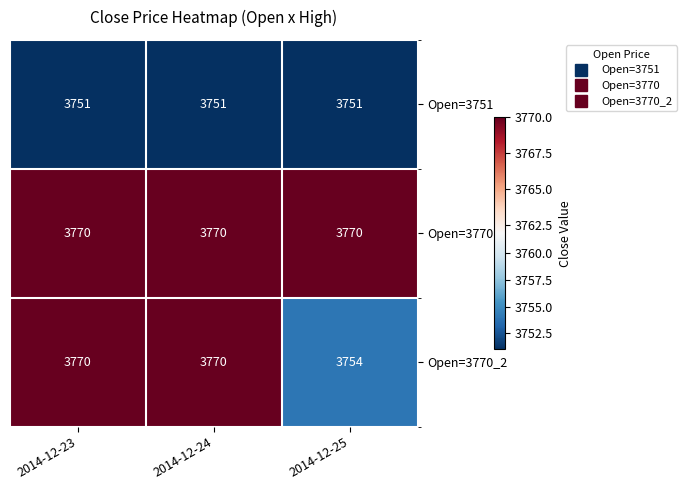

Rank the series at 2014-12-25 from highest to lowest value.

Open=3770, Open=3770_2, Open=3751